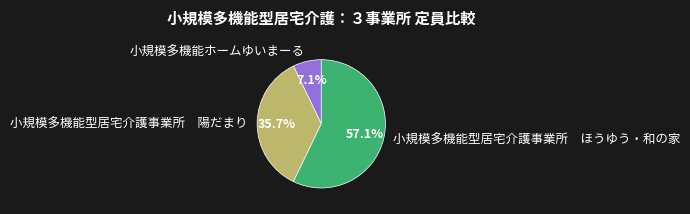

How many slices are in this pie chart?

3